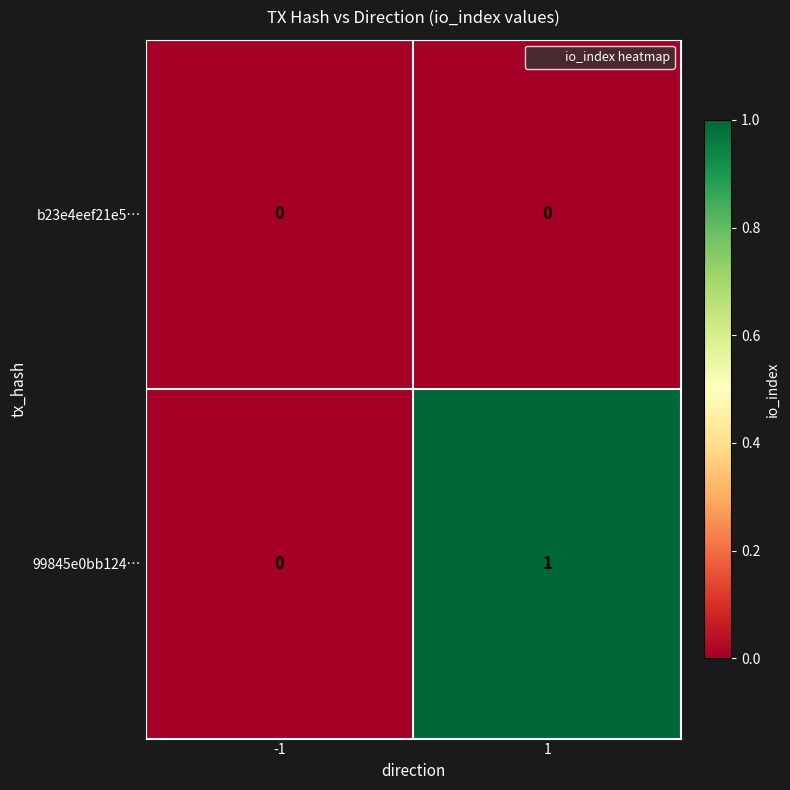

List the series in order of their overall mean, lowest first.

b23e4eef21e5…, 99845e0bb124…